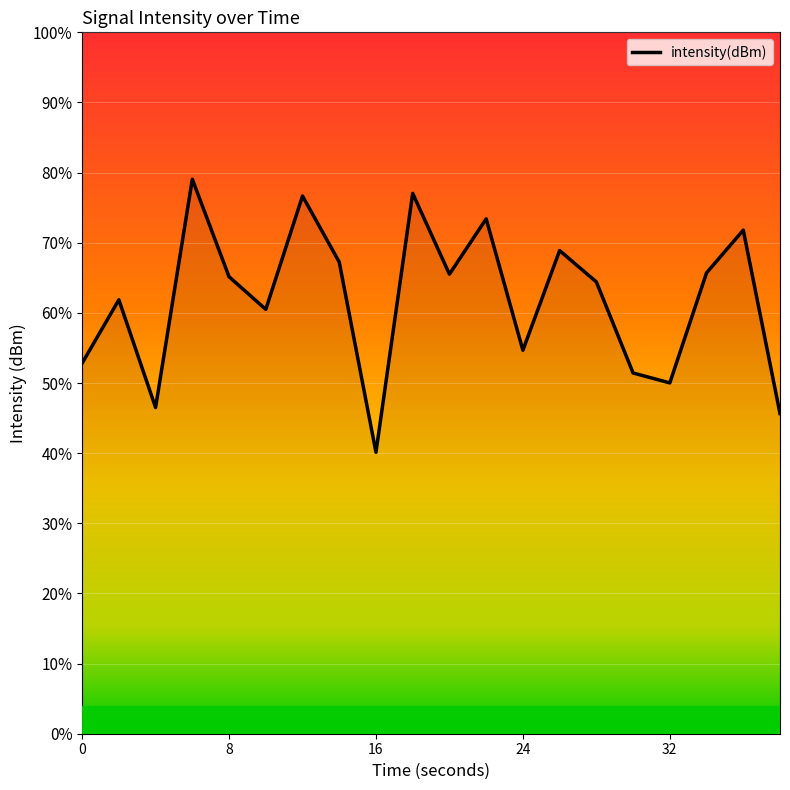

What is the minimum value shown in the chart?

40.1